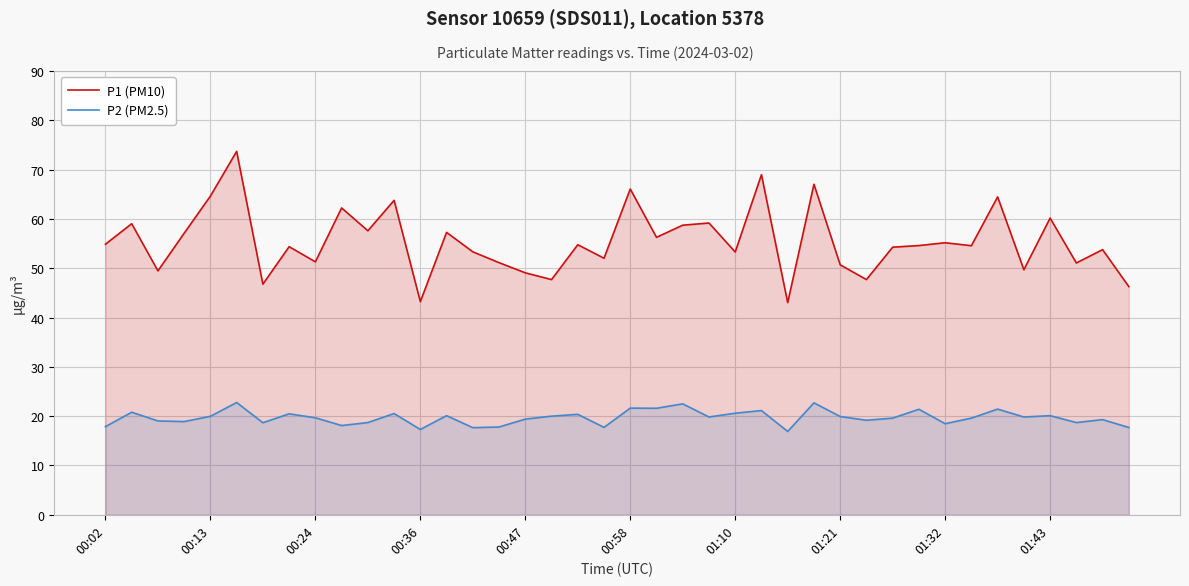

What value does the P1 (PM10) series have at 00:47?

49.1